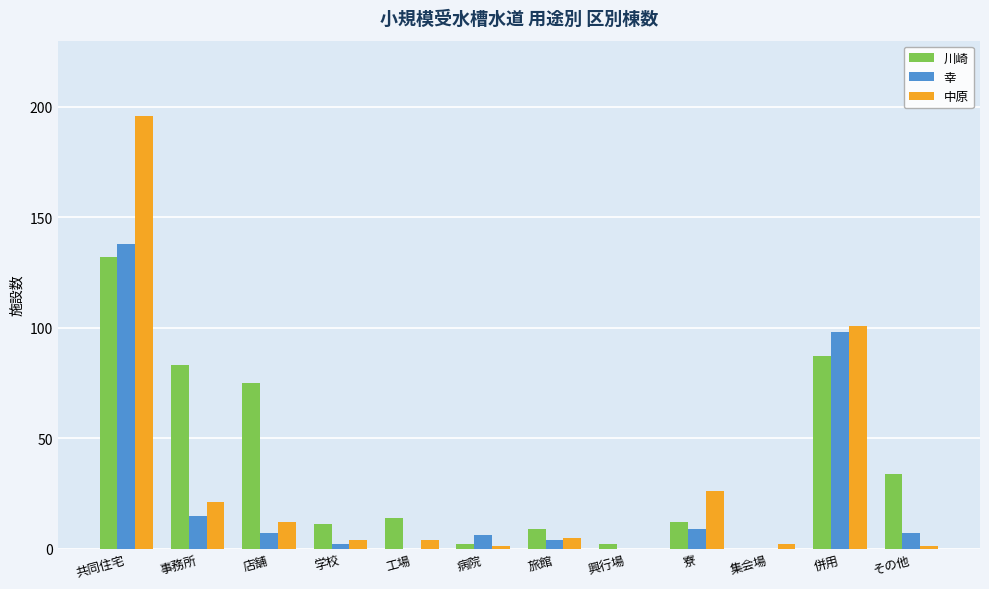

What is the greatest value displayed?

196